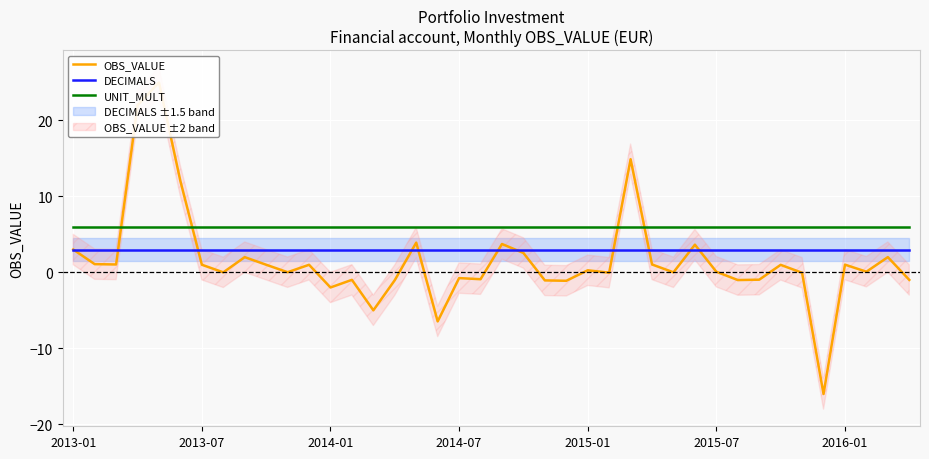

Rank the series at 27 from highest to lowest value.

UNIT_MULT, DECIMALS, OBS_VALUE